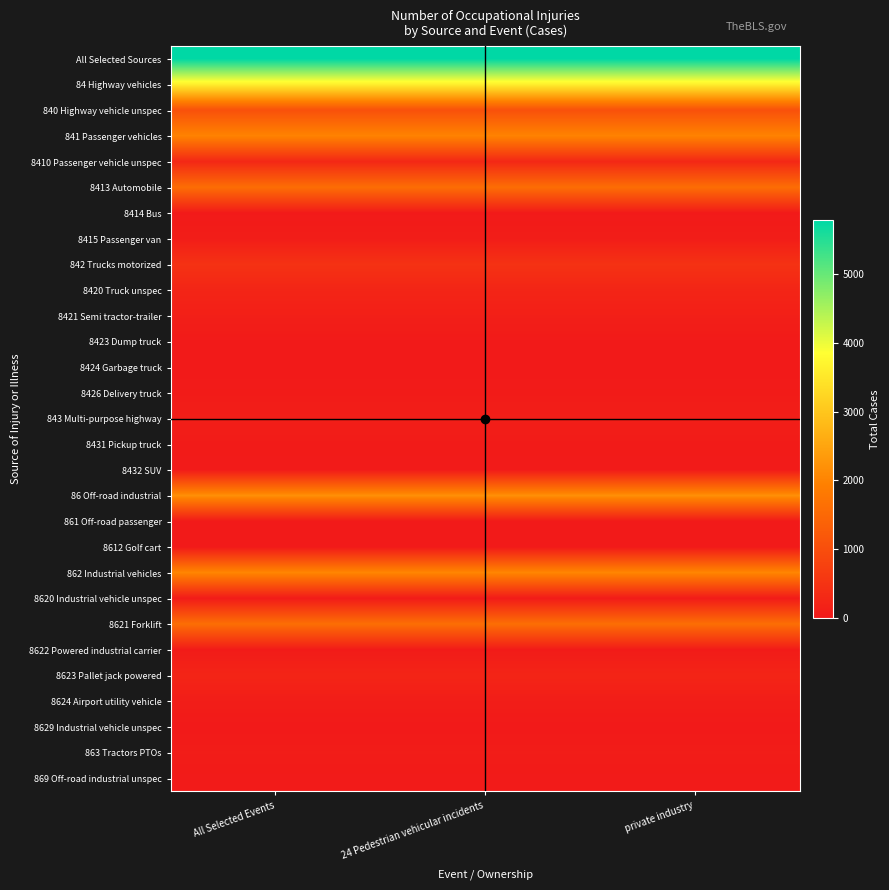

Reading left to right, what are all the values shown in this chart?

All Selected Sources: All Selected Events=5790	24 Pedestrian vehicular incidents=5790	private industry=5790
84 Highway vehicles: All Selected Events=3610	24 Pedestrian vehicular incidents=3610	private industry=3610
840 Highway vehicle unspec: All Selected Events=1050	24 Pedestrian vehicular incidents=1050	private industry=1050
841 Passenger vehicles: All Selected Events=1990	24 Pedestrian vehicular incidents=1990	private industry=1990
8410 Passenger vehicle unspec: All Selected Events=280	24 Pedestrian vehicular incidents=280	private industry=280
8413 Automobile: All Selected Events=1590	24 Pedestrian vehicular incidents=1590	private industry=1590
8414 Bus: All Selected Events=30	24 Pedestrian vehicular incidents=30	private industry=30
8415 Passenger van: All Selected Events=80	24 Pedestrian vehicular incidents=80	private industry=80
842 Trucks motorized: All Selected Events=470	24 Pedestrian vehicular incidents=470	private industry=470
8420 Truck unspec: All Selected Events=230	24 Pedestrian vehicular incidents=230	private industry=230
8421 Semi tractor-trailer: All Selected Events=120	24 Pedestrian vehicular incidents=120	private industry=120
8423 Dump truck: All Selected Events=30	24 Pedestrian vehicular incidents=30	private industry=30
8424 Garbage truck: All Selected Events=20	24 Pedestrian vehicular incidents=20	private industry=20
8426 Delivery truck: All Selected Events=50	24 Pedestrian vehicular incidents=50	private industry=50
843 Multi-purpose highway: All Selected Events=100	24 Pedestrian vehicular incidents=100	private industry=100
8431 Pickup truck: All Selected Events=50	24 Pedestrian vehicular incidents=50	private industry=50
8432 SUV: All Selected Events=40	24 Pedestrian vehicular incidents=40	private industry=40
86 Off-road industrial: All Selected Events=2180	24 Pedestrian vehicular incidents=2180	private industry=2180
861 Off-road passenger: All Selected Events=20	24 Pedestrian vehicular incidents=20	private industry=20
8612 Golf cart: All Selected Events=20	24 Pedestrian vehicular incidents=20	private industry=20
862 Industrial vehicles: All Selected Events=2040	24 Pedestrian vehicular incidents=2040	private industry=2040
8620 Industrial vehicle unspec: All Selected Events=40	24 Pedestrian vehicular incidents=40	private industry=40
8621 Forklift: All Selected Events=1610	24 Pedestrian vehicular incidents=1610	private industry=1610
8622 Powered industrial carrier: All Selected Events=50	24 Pedestrian vehicular incidents=50	private industry=50
8623 Pallet jack powered: All Selected Events=220	24 Pedestrian vehicular incidents=220	private industry=220
8624 Airport utility vehicle: All Selected Events=90	24 Pedestrian vehicular incidents=90	private industry=90
8629 Industrial vehicle unspec: All Selected Events=20	24 Pedestrian vehicular incidents=20	private industry=20
863 Tractors PTOs: All Selected Events=70	24 Pedestrian vehicular incidents=70	private industry=70
869 Off-road industrial unspec: All Selected Events=40	24 Pedestrian vehicular incidents=40	private industry=40